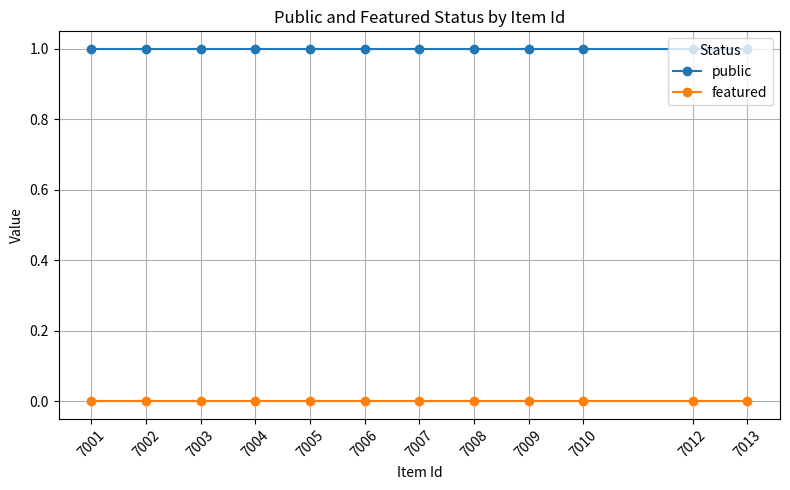

True or false: public and featured cross at least once.

False